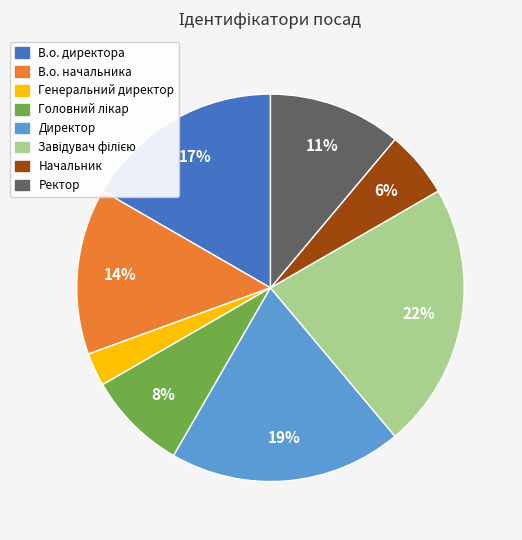

Is it true that Ректор is 11% of the pie?

True